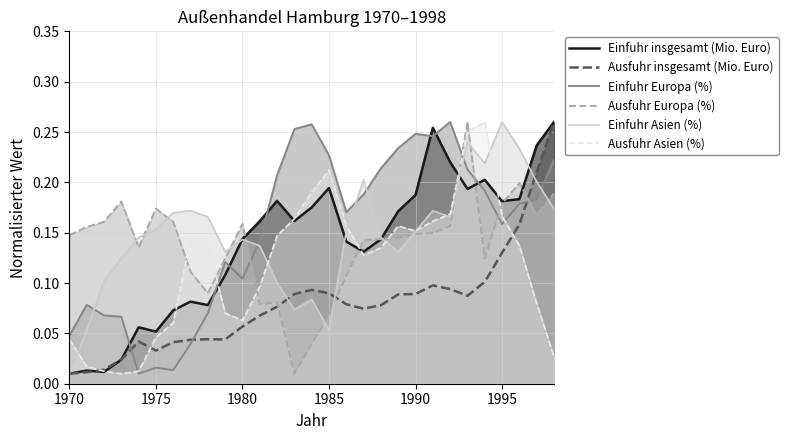

True or false: Einfuhr Asien (%) has a value of 0.1 at 1995.

False